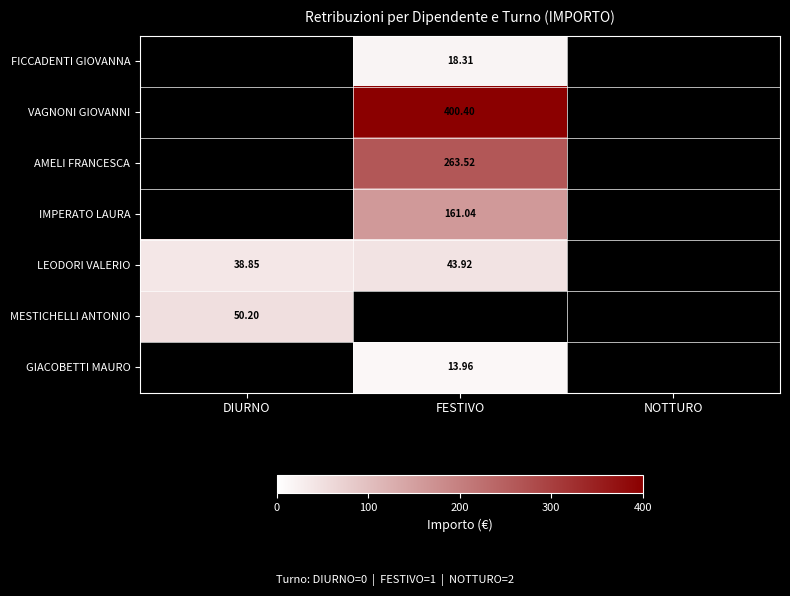

Rank the categories by GIACOBETTI MAURO value from lowest to highest.

DIURNO, NOTTURO, FESTIVO